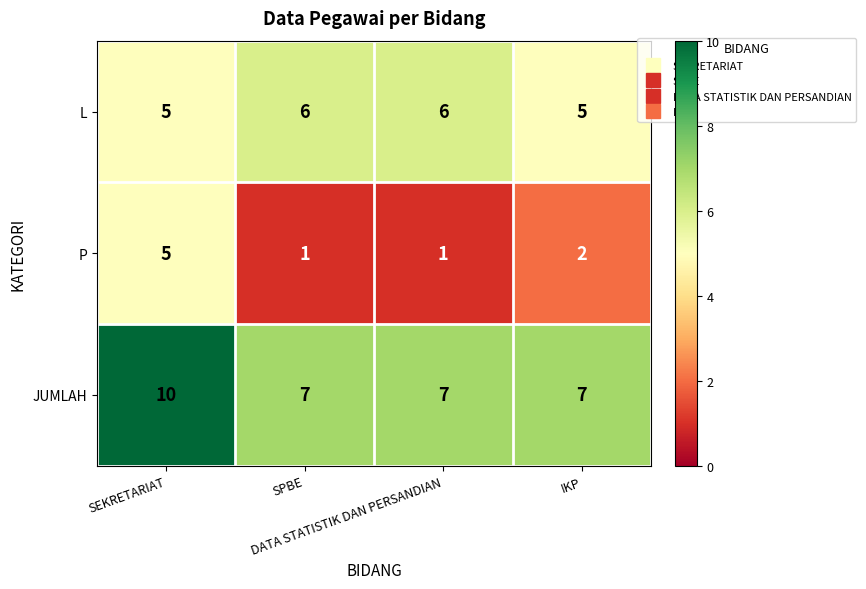

Which series has the widest spread of values?

P